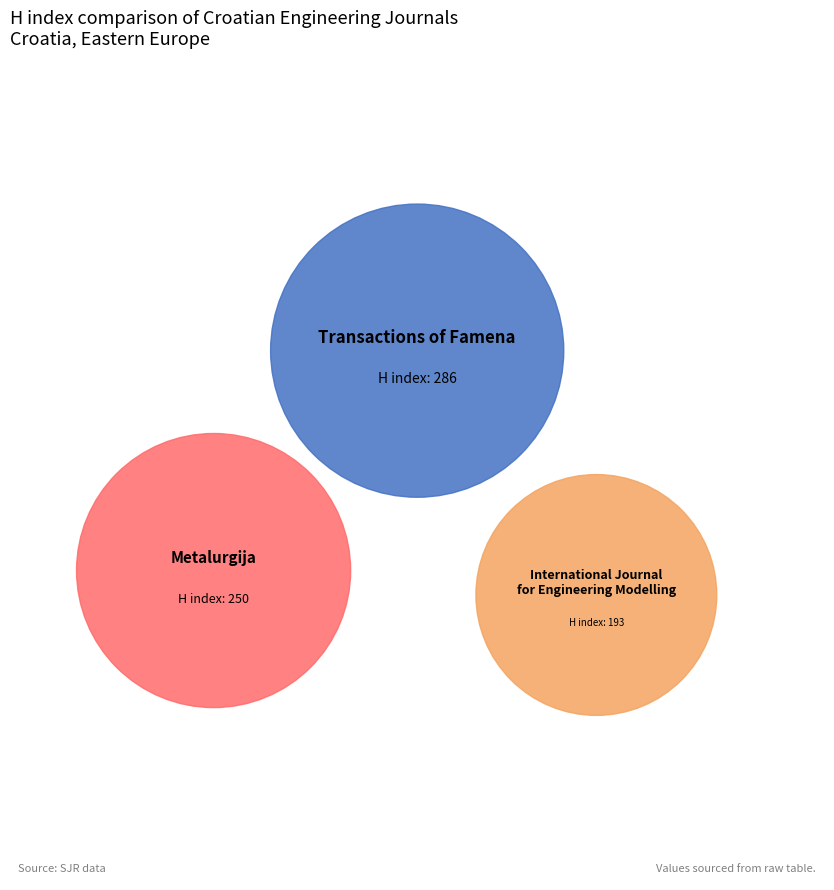

True or false: International Journal for Engineering Modelling accounts for 26% of the total.

True